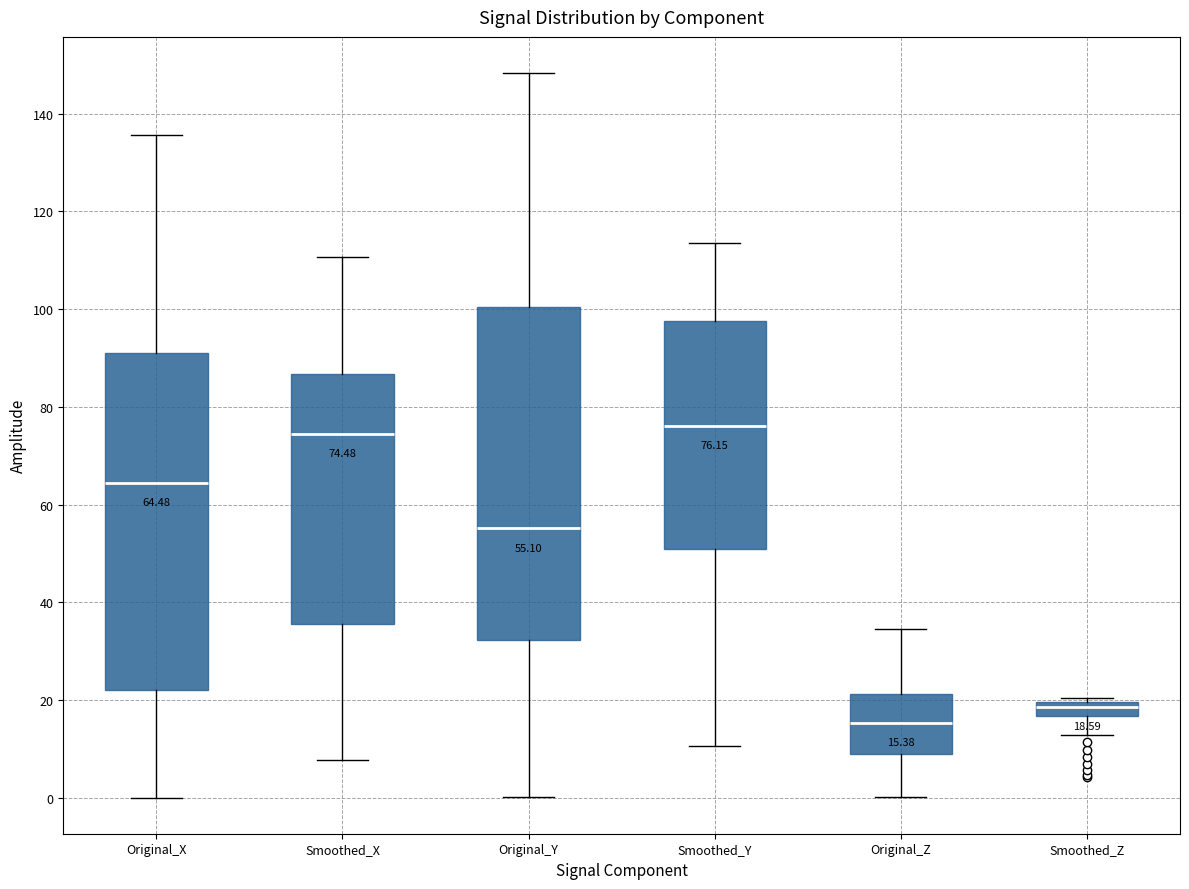

Which box has the lowest median line?

Original_Z